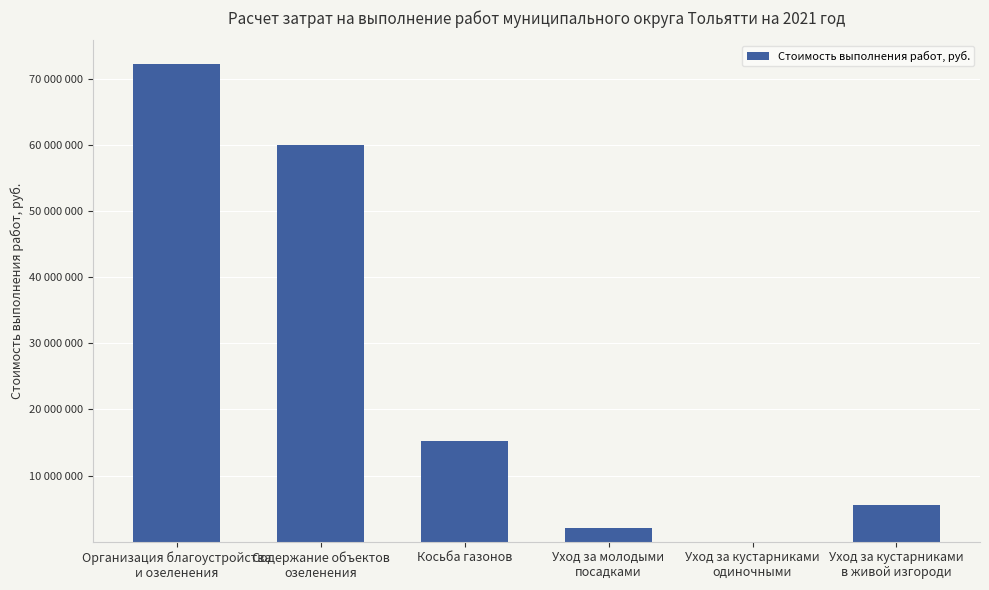

What is the label of the 4th bar from the right?

Косьба газонов